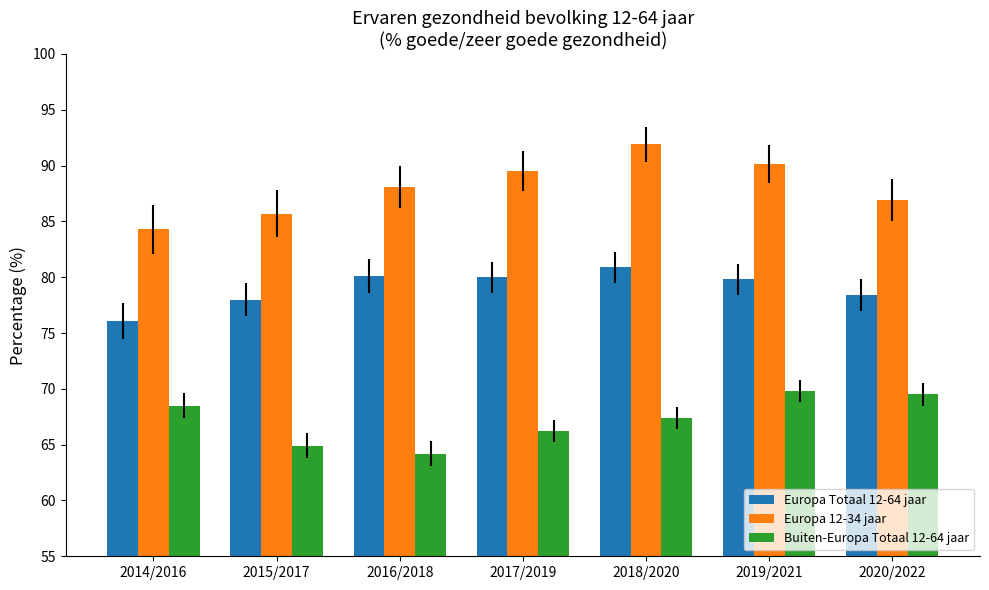

Read the Europa 12-34 jaar value at 2018/2020.

91.9